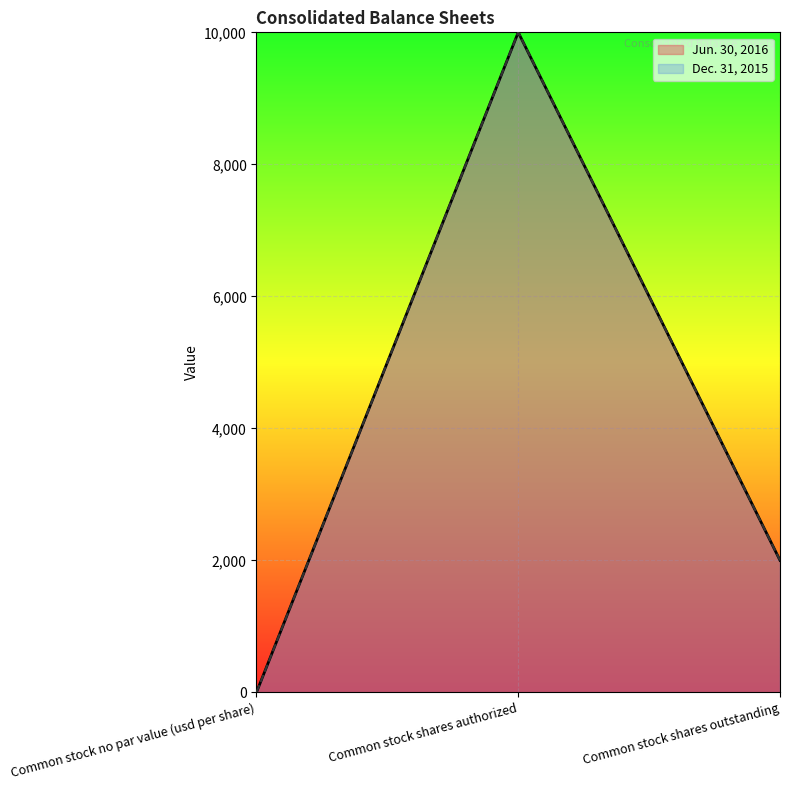

What position from the right is Common stock shares outstanding?

1